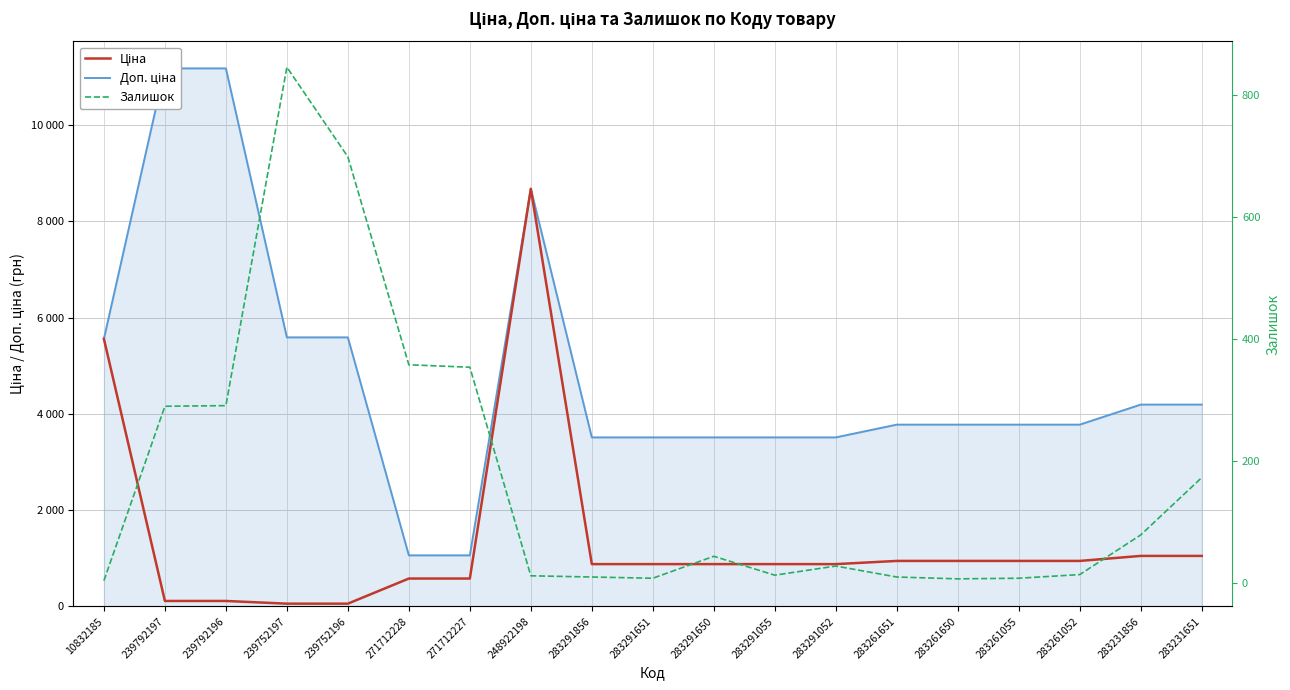

What is the value of the Ціна point at the 12th from the left?

878.0